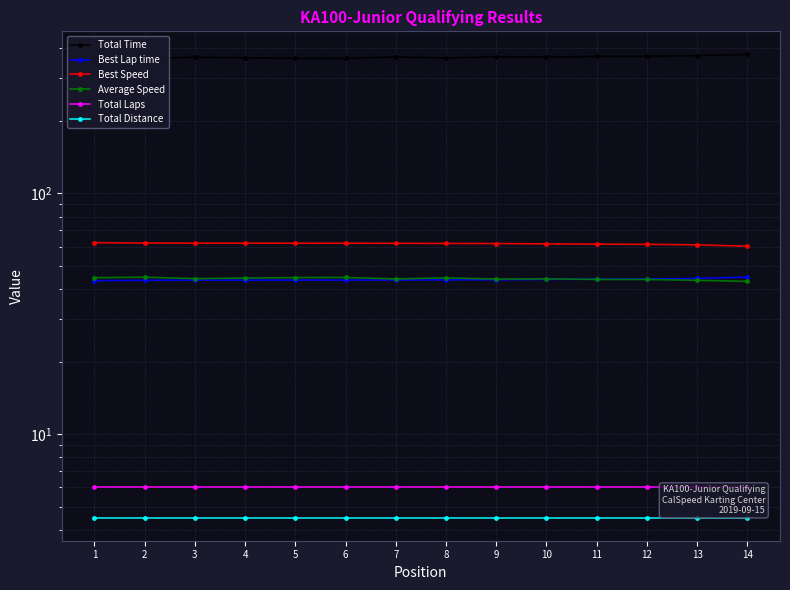

Between 1 and 2, which series saw the biggest shift?

Total Time